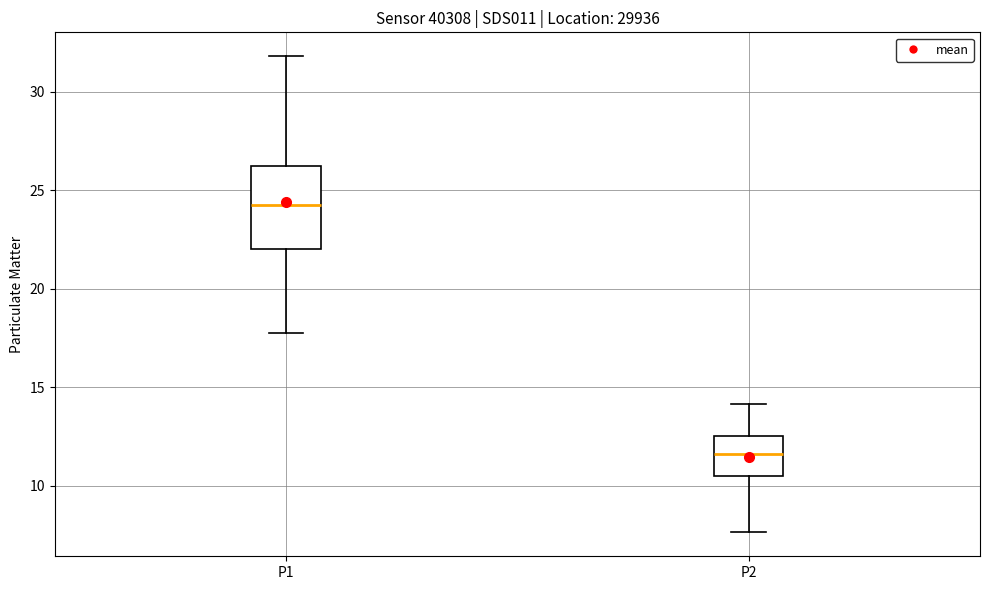

Which box's median line is the highest?

P1